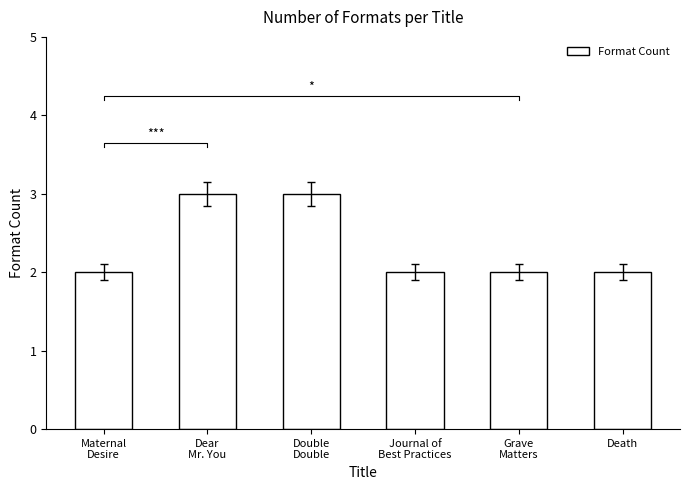

The value at Double
Double is 5. True or false?

False